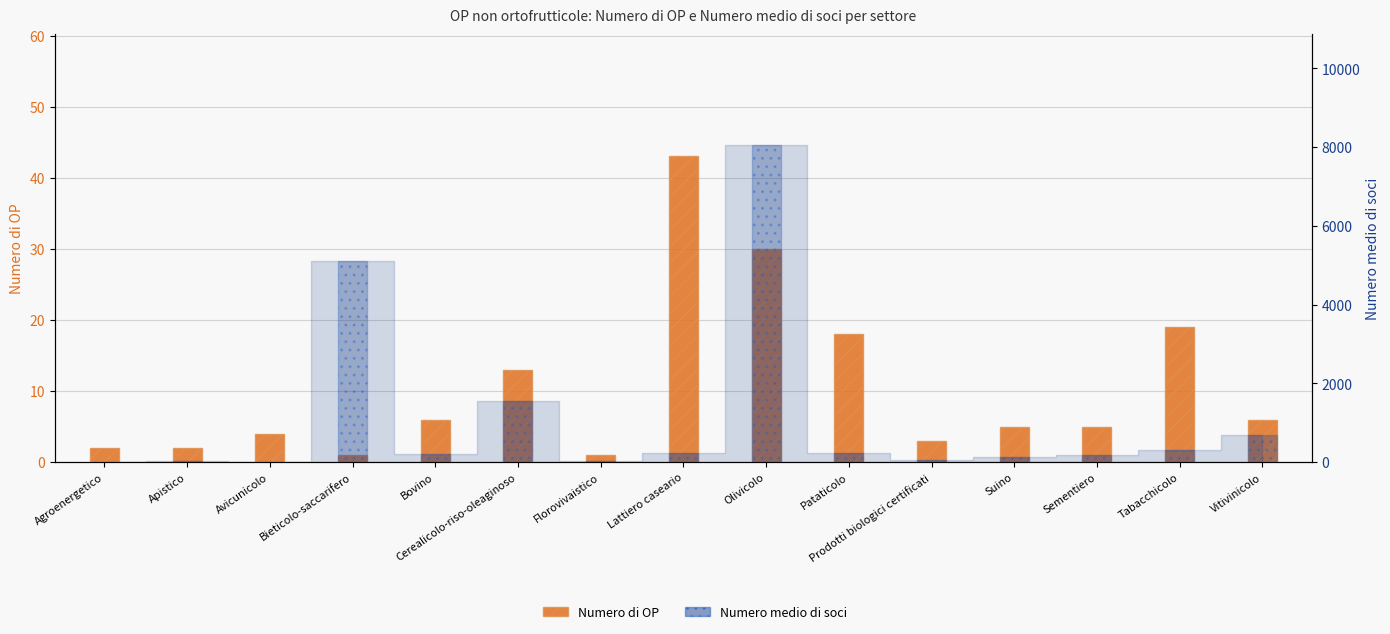

What is the difference between the Numero di OP values at Vitivinicolo and Agroenergetico?

4.0